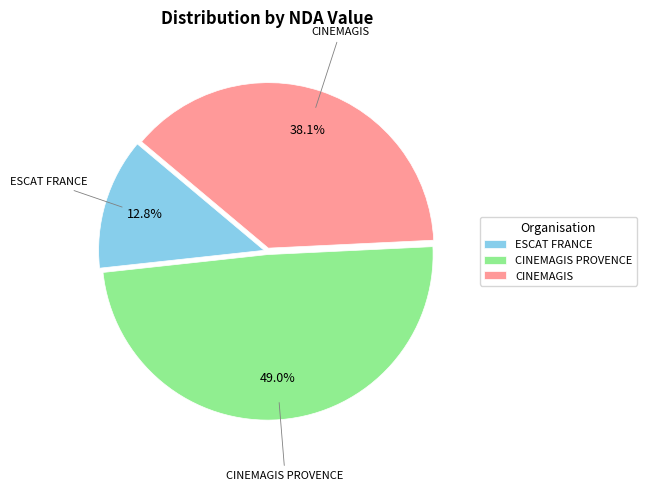

Between CINEMAGIS and ESCAT FRANCE, which is larger?

CINEMAGIS